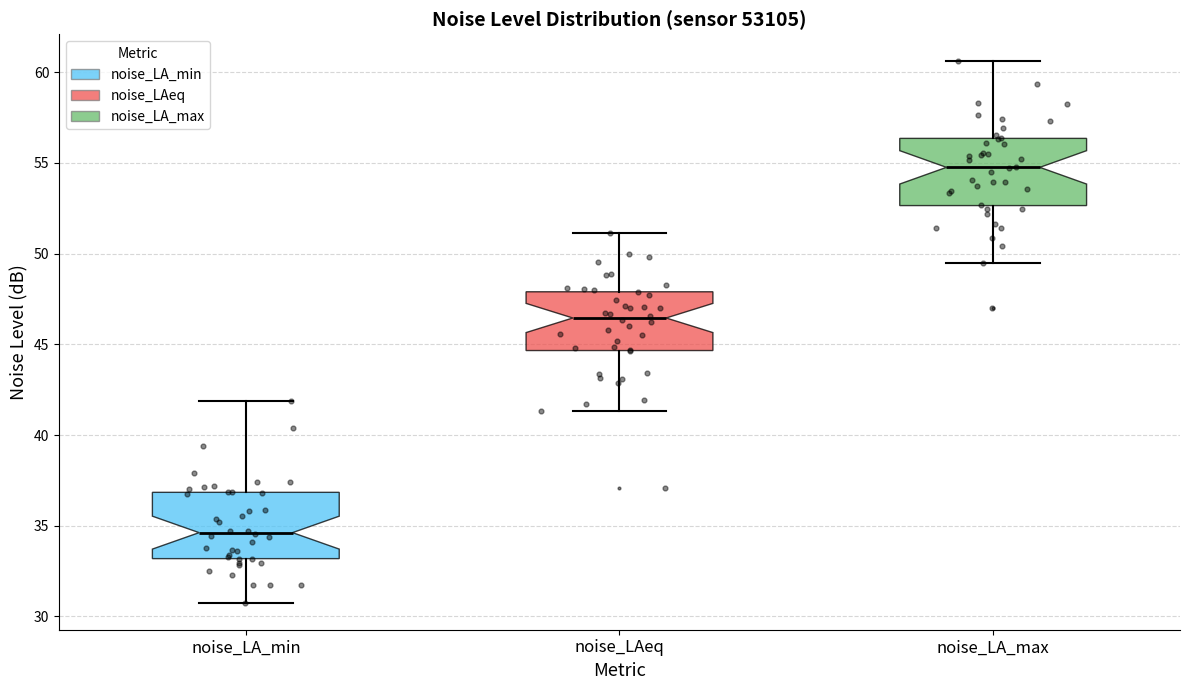

Which box has the highest median line?

noise_LA_max